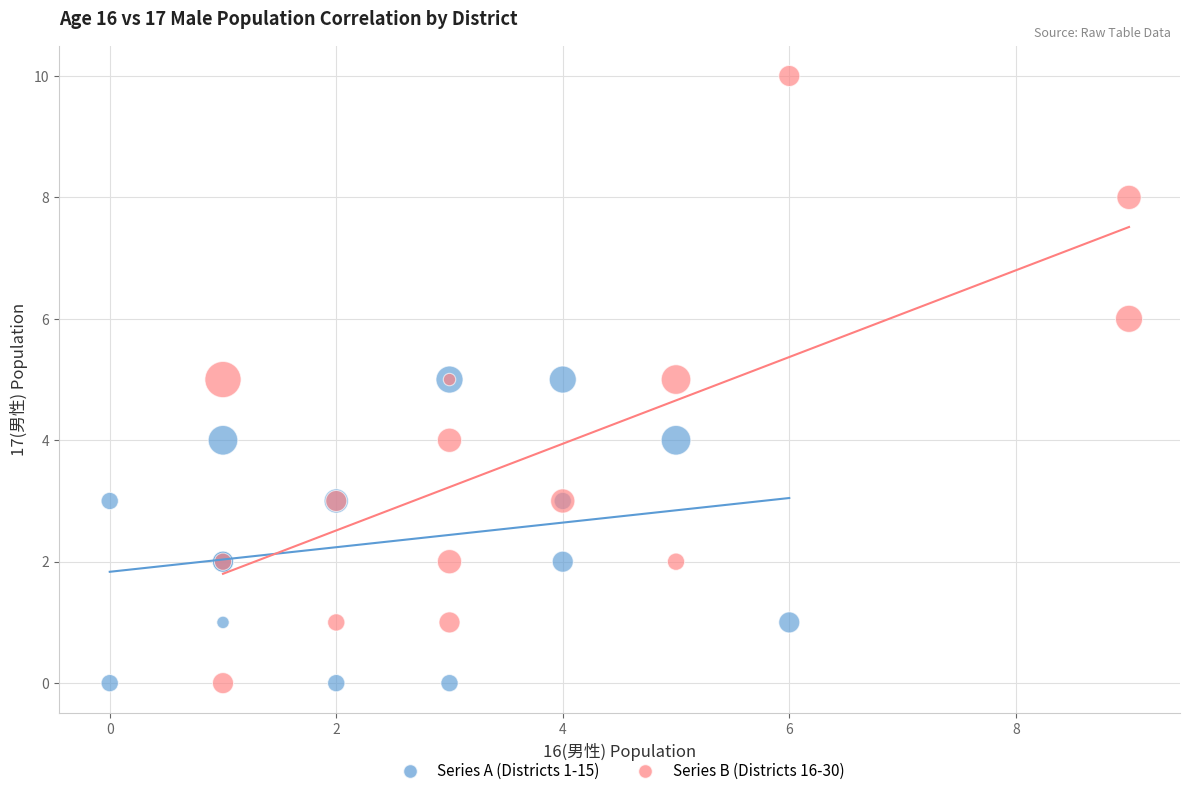

Which series has the widest spread of Y values?

Series B (Districts 16-30)